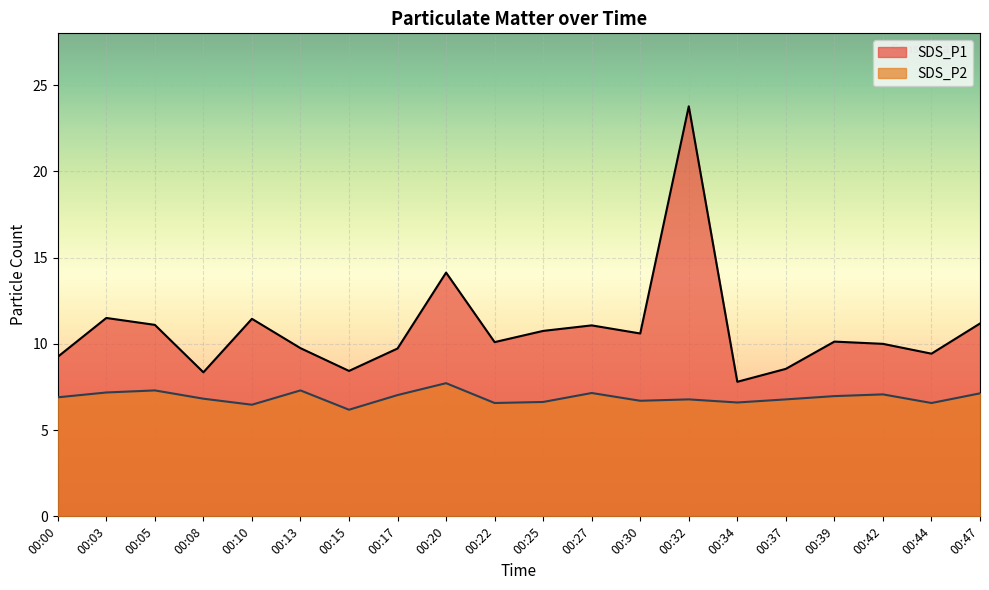

Which series has the largest total across all categories?

SDS_P1